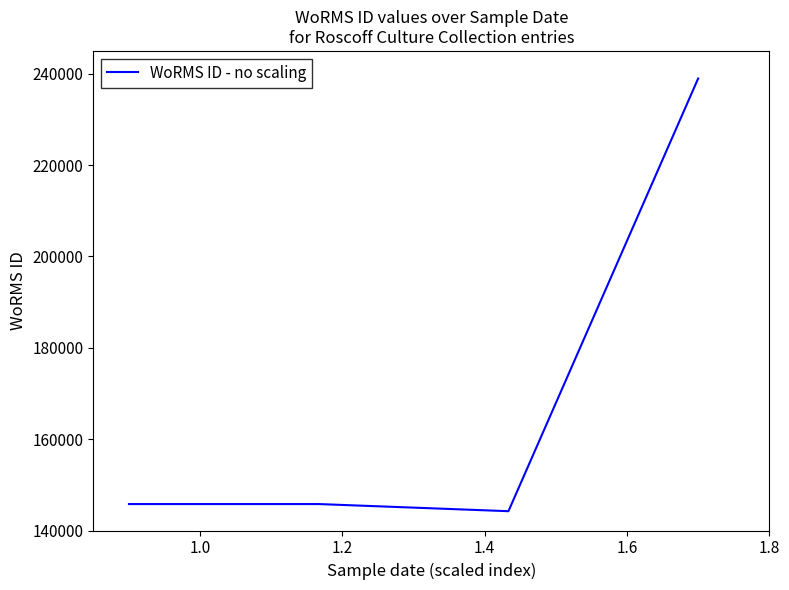

What is the average value?

168694